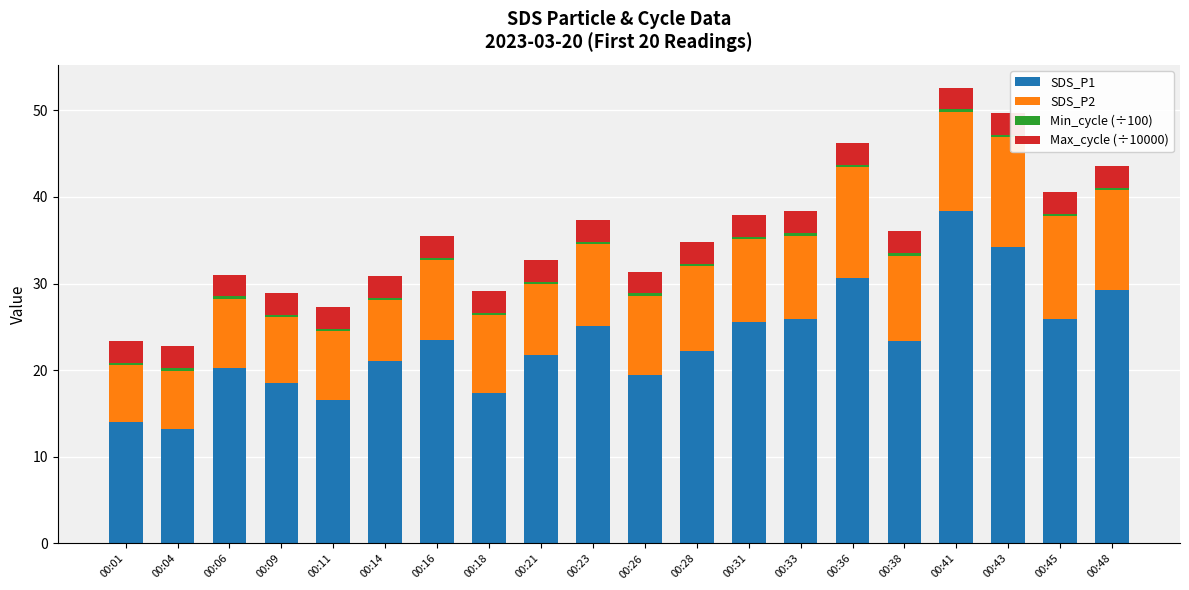

True or false: SDS_P1 has a value of 29.2 at 00:48.

True